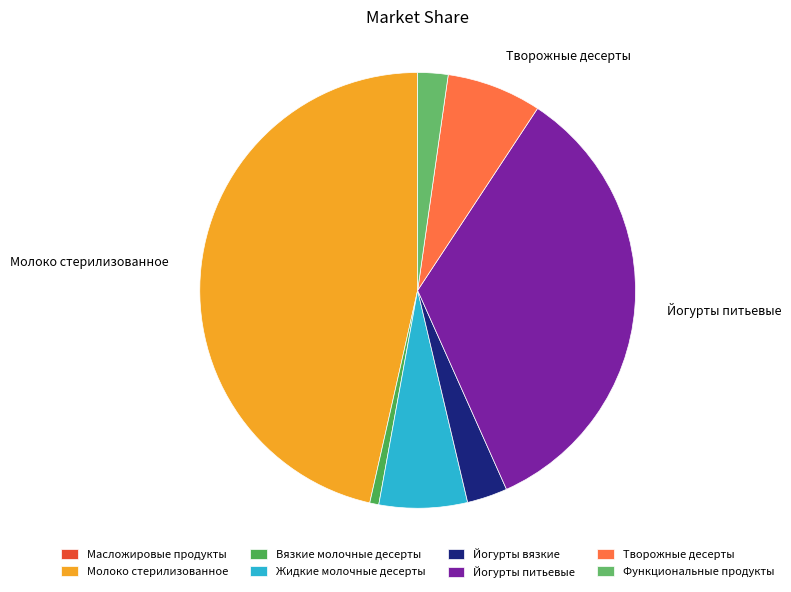

Between Функциональные продукты and Масложировые продукты, which is larger?

Функциональные продукты